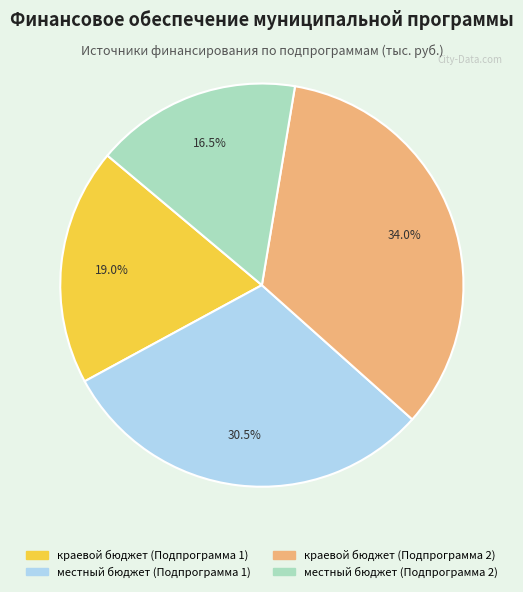

What is the largest slice in the pie chart?

краевой бюджет (Подпрограмма 2)